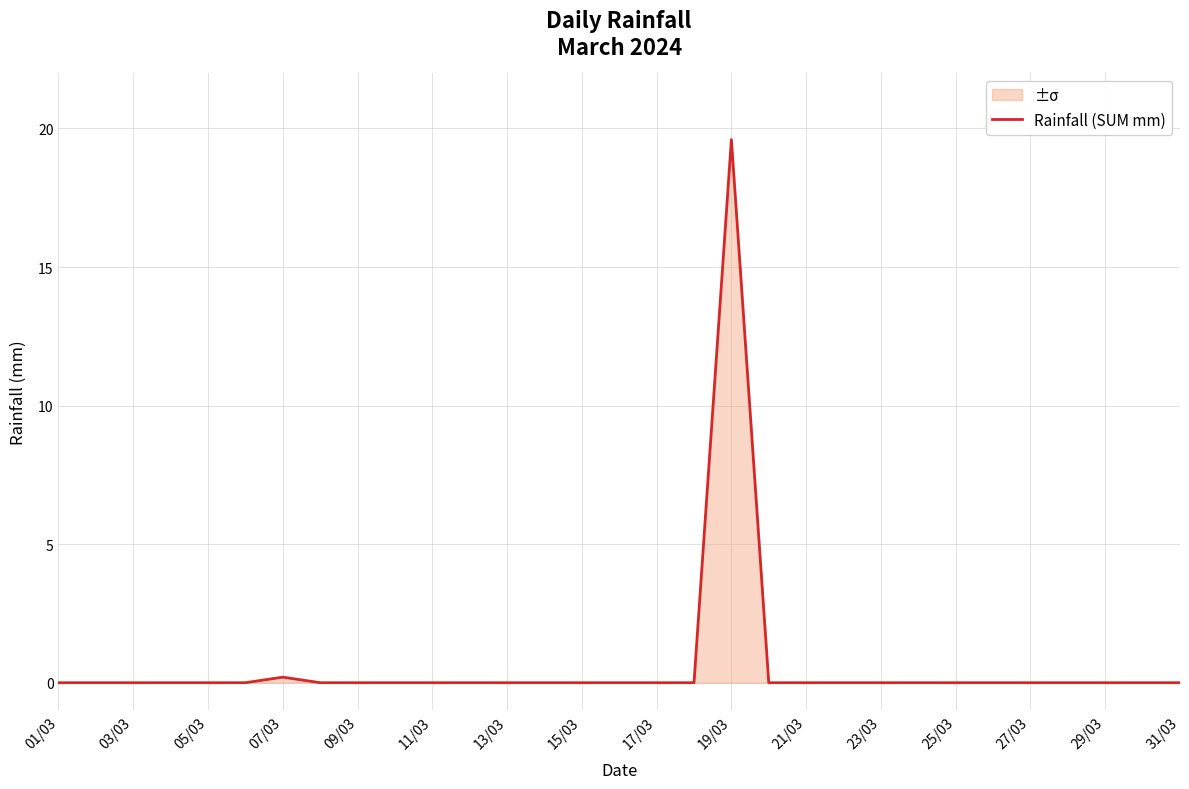

Reading left to right, list all the values displayed in this chart.

0.0	0.0	0.0	0.0	0.0	0.0	0.2	0.0	0.0	0.0	0.0	0.0	0.0	0.0	0.0	0.0	0.0	0.0	19.6	0.0	0.0	0.0	0.0	0.0	0.0	0.0	0.0	0.0	0.0	0.0	0.0